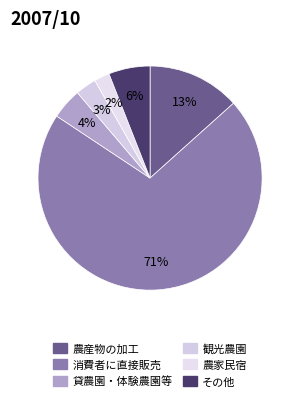

How many slices are in this pie chart?

6